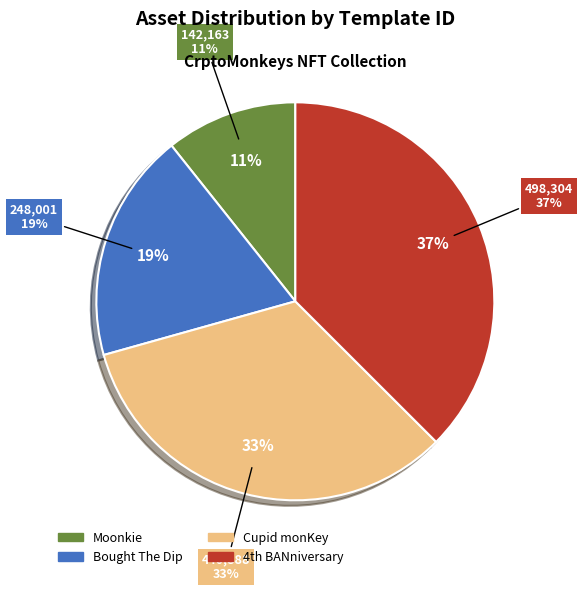

To the nearest percent, what is the average slice percentage?

25%